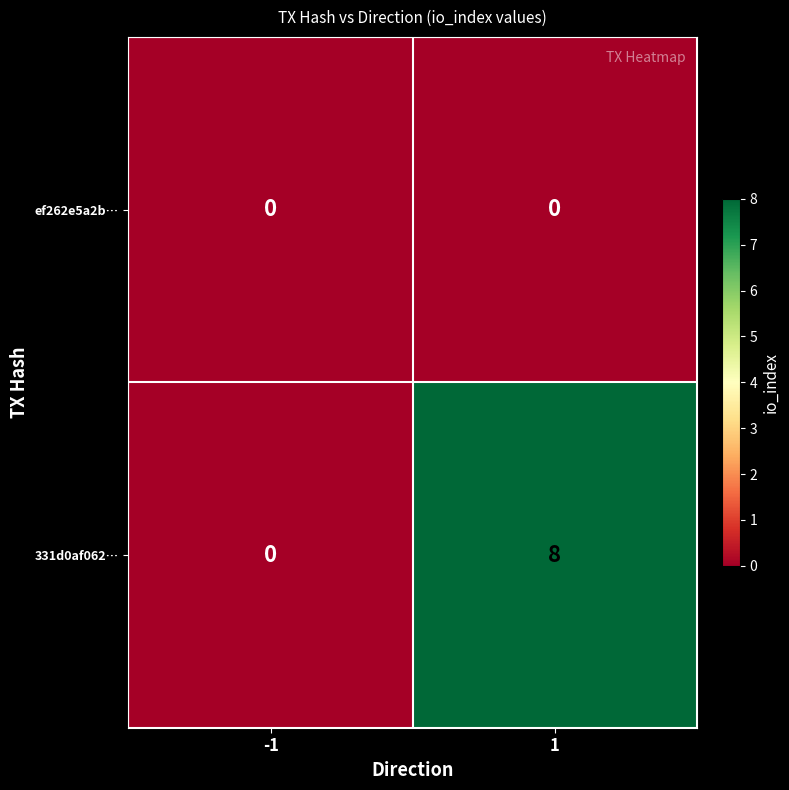

Which series has the largest range (max minus min)?

331d0af062…